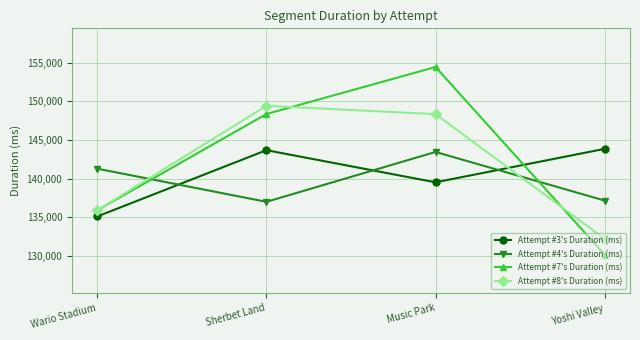

Between Music Park and Yoshi Valley, which series saw the biggest shift?

Attempt #7's Duration (ms)